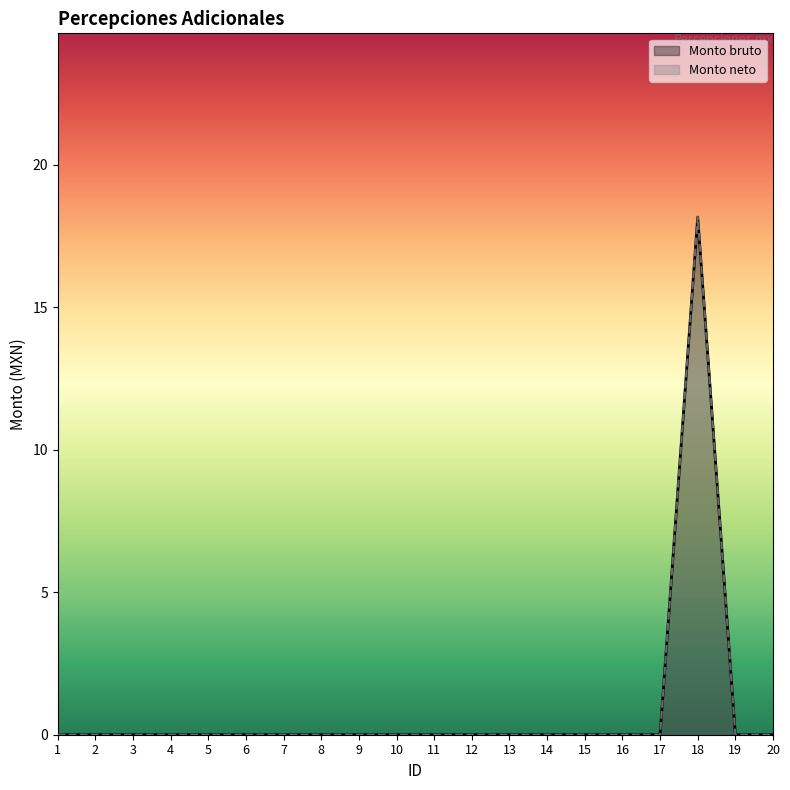

Reading left to right, transcribe all the data shown in this chart.

Monto bruto: 0.0	0.0	0.0	0.0	0.0	0.0	0.0	0.0	0.0	0.0	0.0	0.0	0.0	0.0	0.0	0.0	0.0	18.2	0.0	0.0
Monto neto: 0.0	0.0	0.0	0.0	0.0	0.0	0.0	0.0	0.0	0.0	0.0	0.0	0.0	0.0	0.0	0.0	0.0	18.2	0.0	0.0